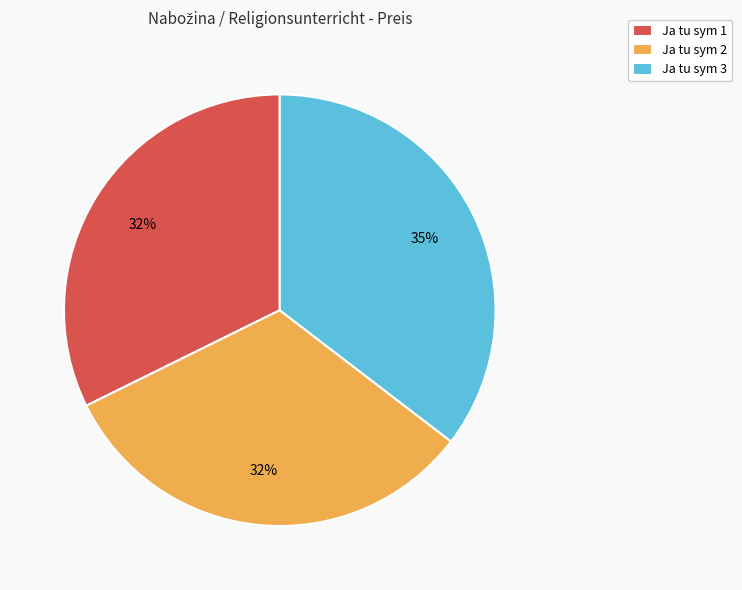

What percentage is the Ja tu sym 3 slice, to the nearest percent?

35%